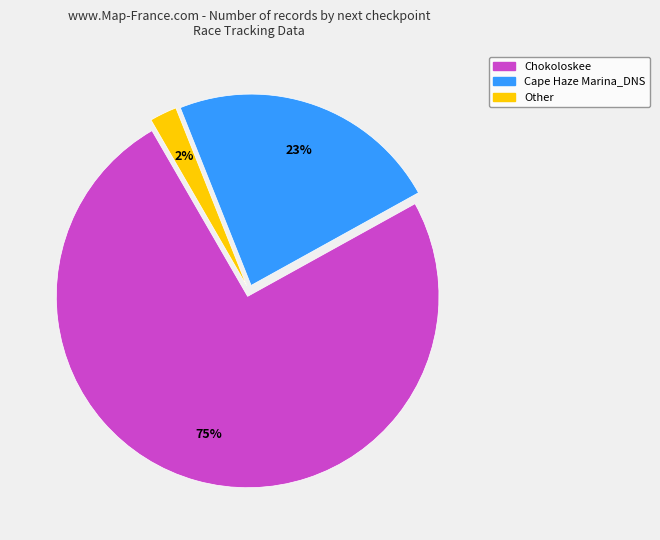

To the nearest percent, what portion does Chokoloskee represent?

75%